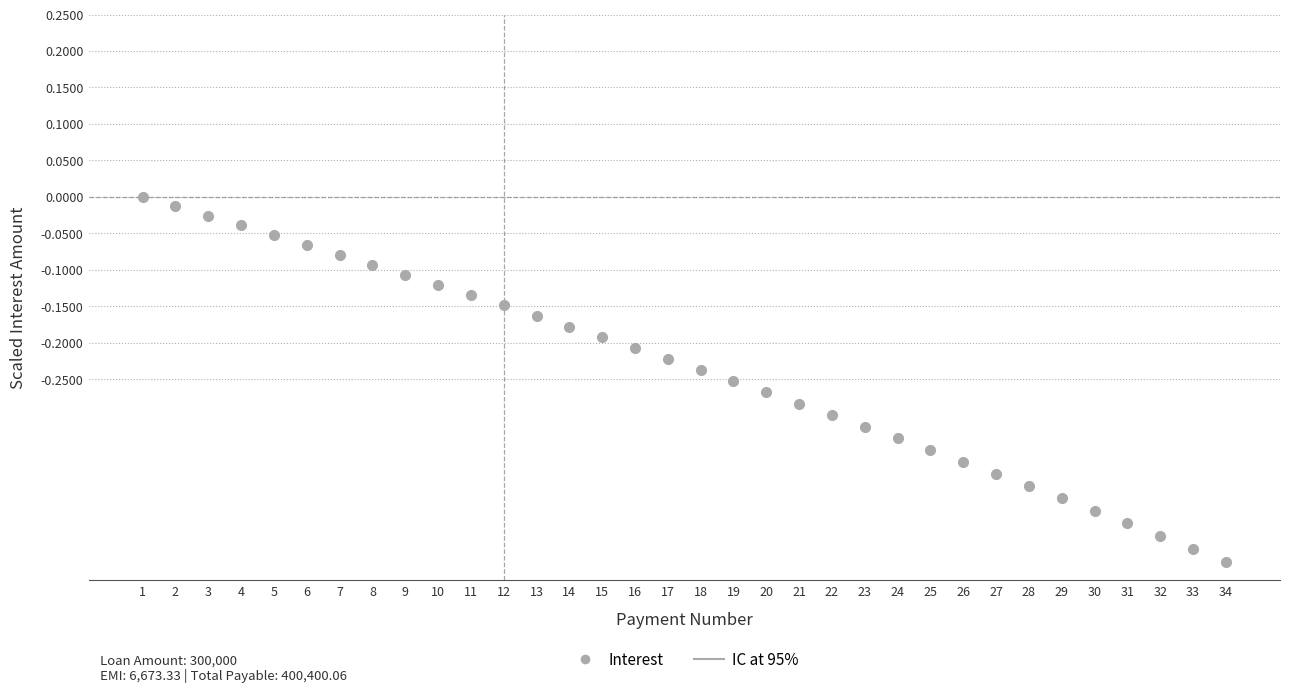

Which label corresponds to the smallest value in the chart?

34